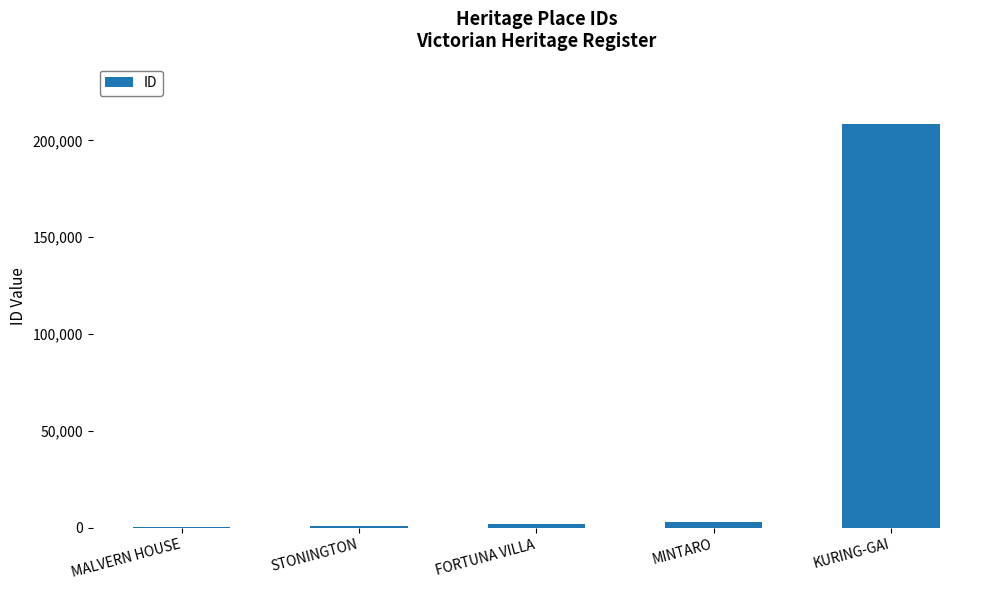

What is the change in value from STONINGTON to KURING-GAI?

+207649